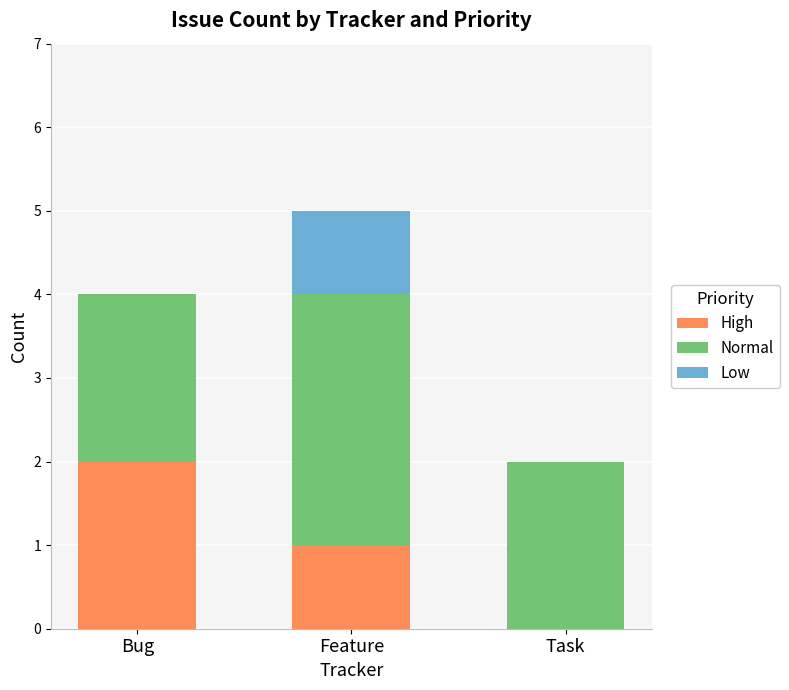

Is it true that High equals -1 at Task?

False